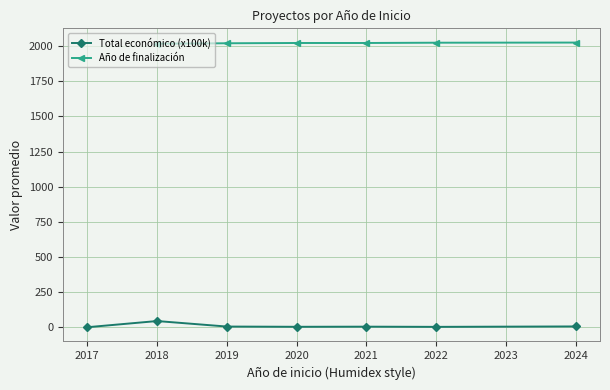

Which series has the widest spread of values?

Total económico (x100k)